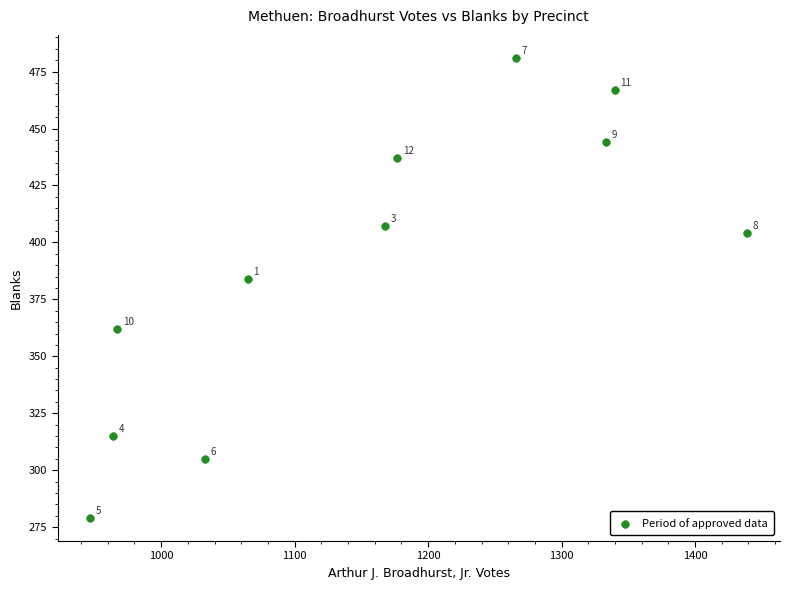

What Y value in the scatter plot is closest to 380?

384